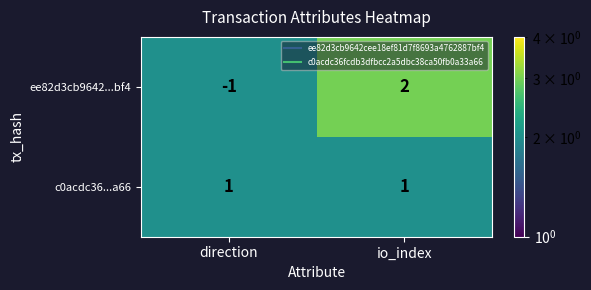

Which series has the largest total across all categories?

c0acdc36...a66